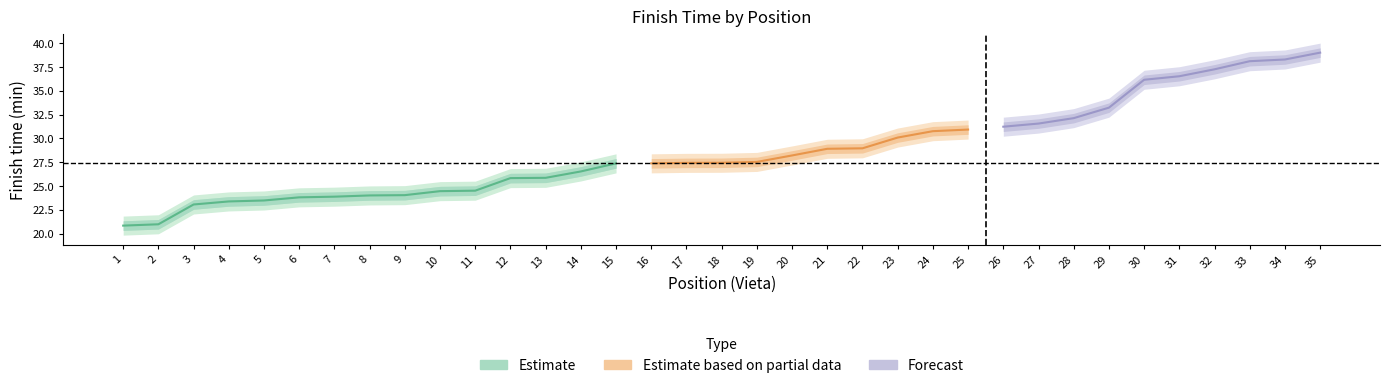

At which category is the sum across all series the highest?

35